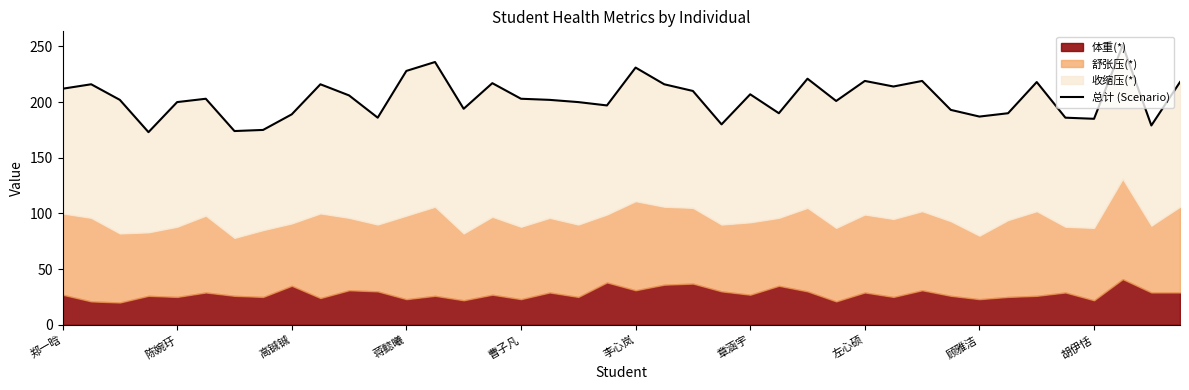

What is the minimum value shown in the chart?

173